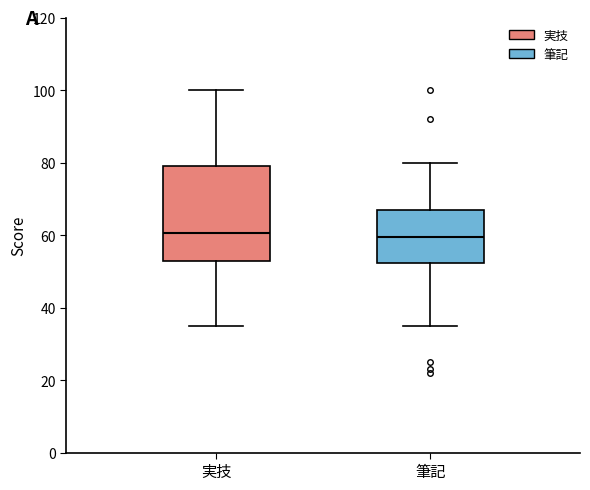

Where does the upper whisker of the box for 実技 end on the y-axis? The values are not printed on the chart, so give them approximately, as read against the axis.

100